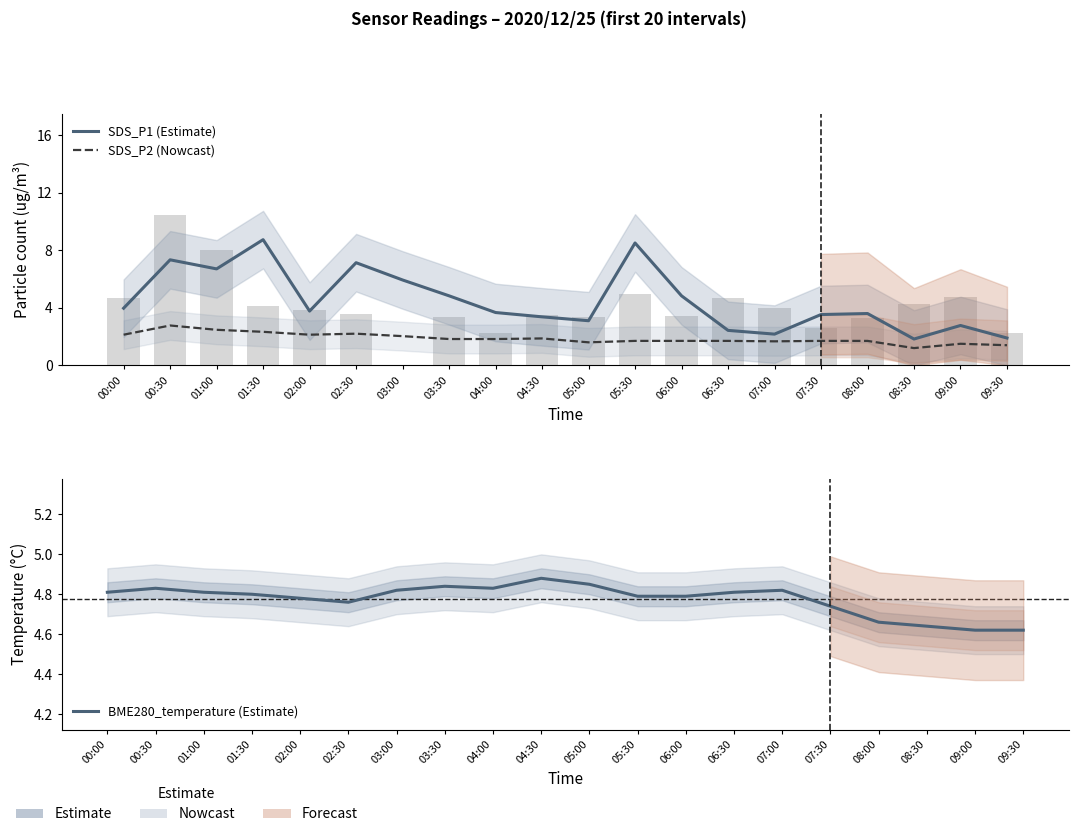

What is the label of the 3rd bar from the right?

08:30